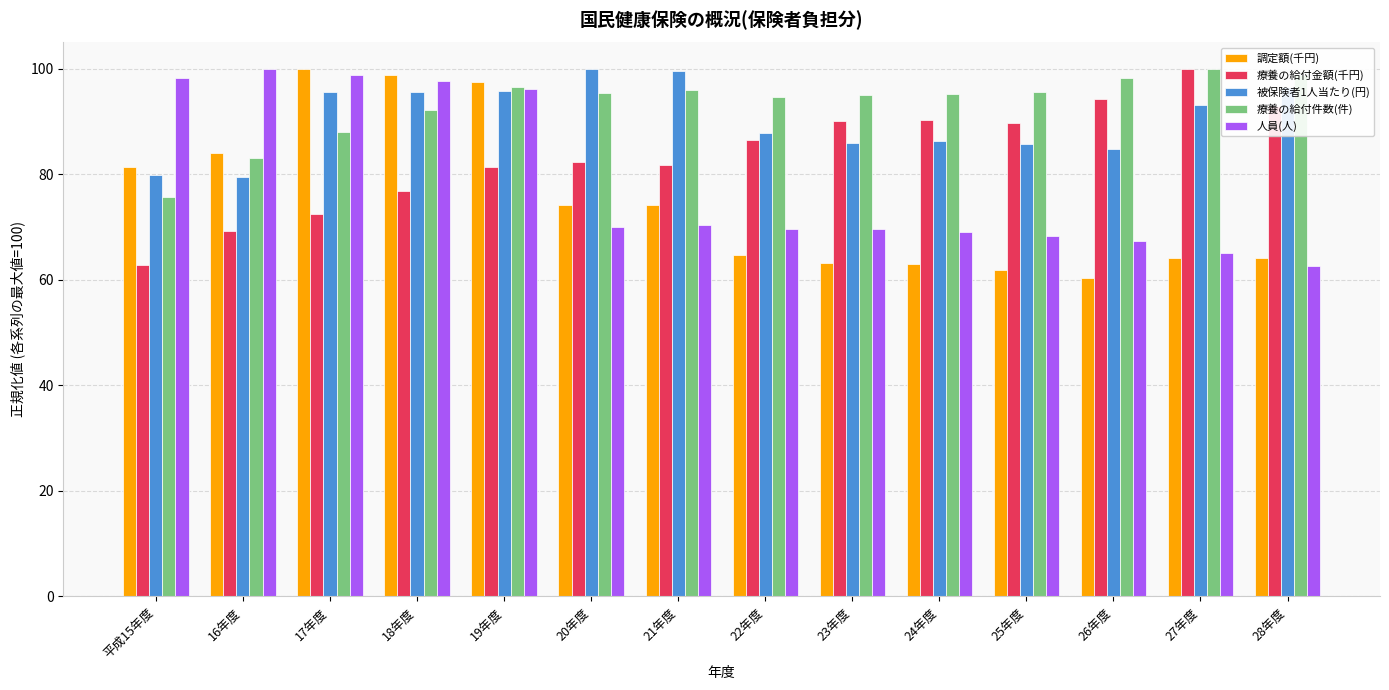

Are the bars grouped side by side (vs. stacked)?

Yes